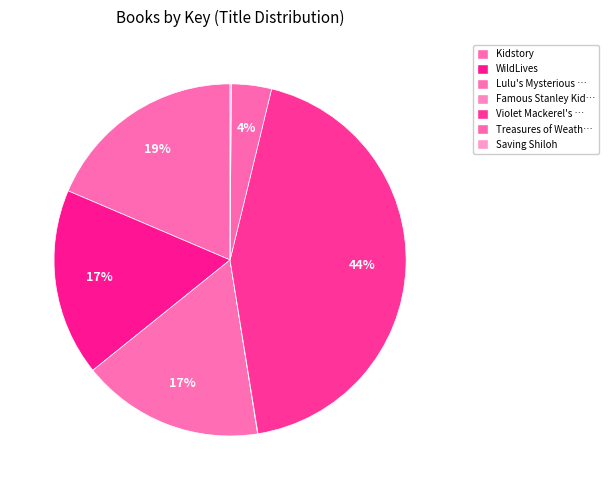

To the nearest percent, what is the average slice percentage?

14%